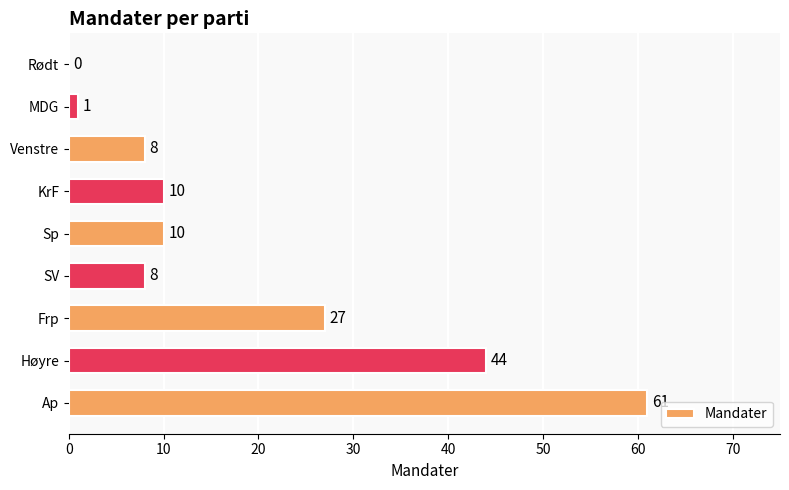

Reading bottom to top, extract all data points from this chart.

Ap=61	Høyre=44	Frp=27	SV=8	Sp=10	KrF=10	Venstre=8	MDG=1	Rødt=0